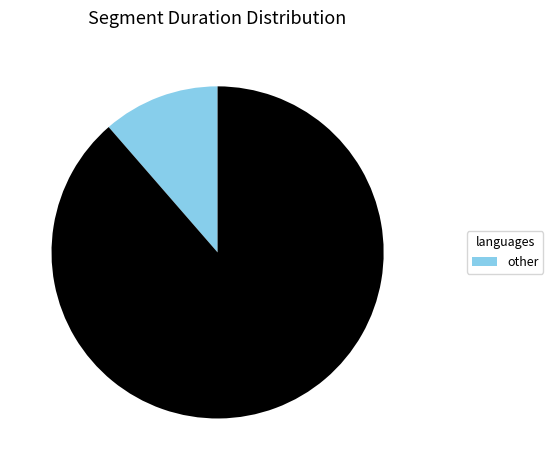

Is there any slice that represents more than half of the pie?

Yes